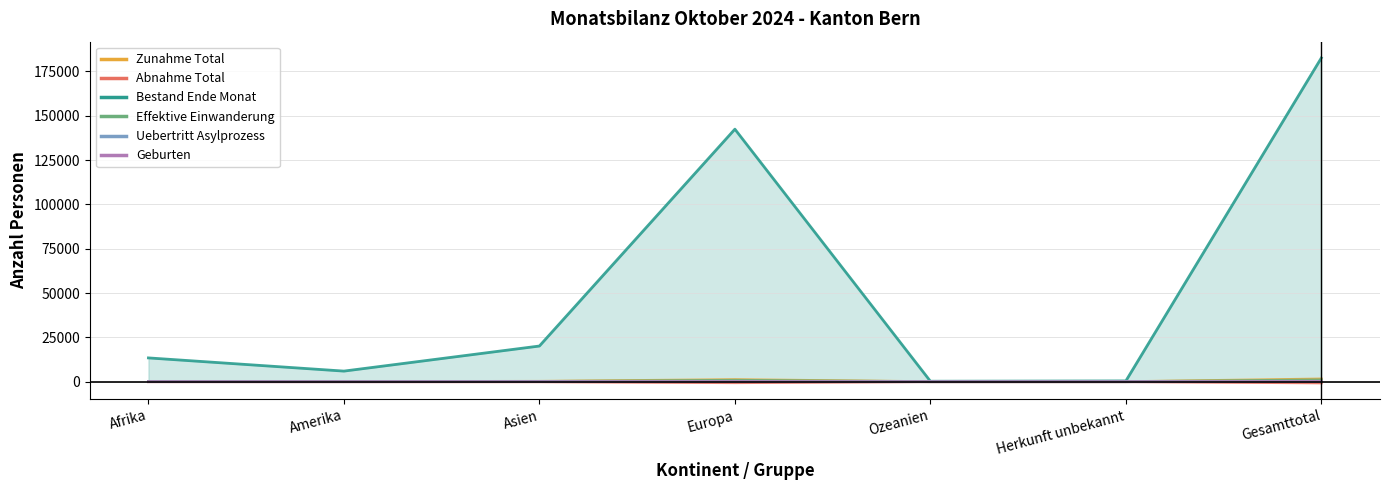

At which label is Zunahme Total closest to 770?

Europa